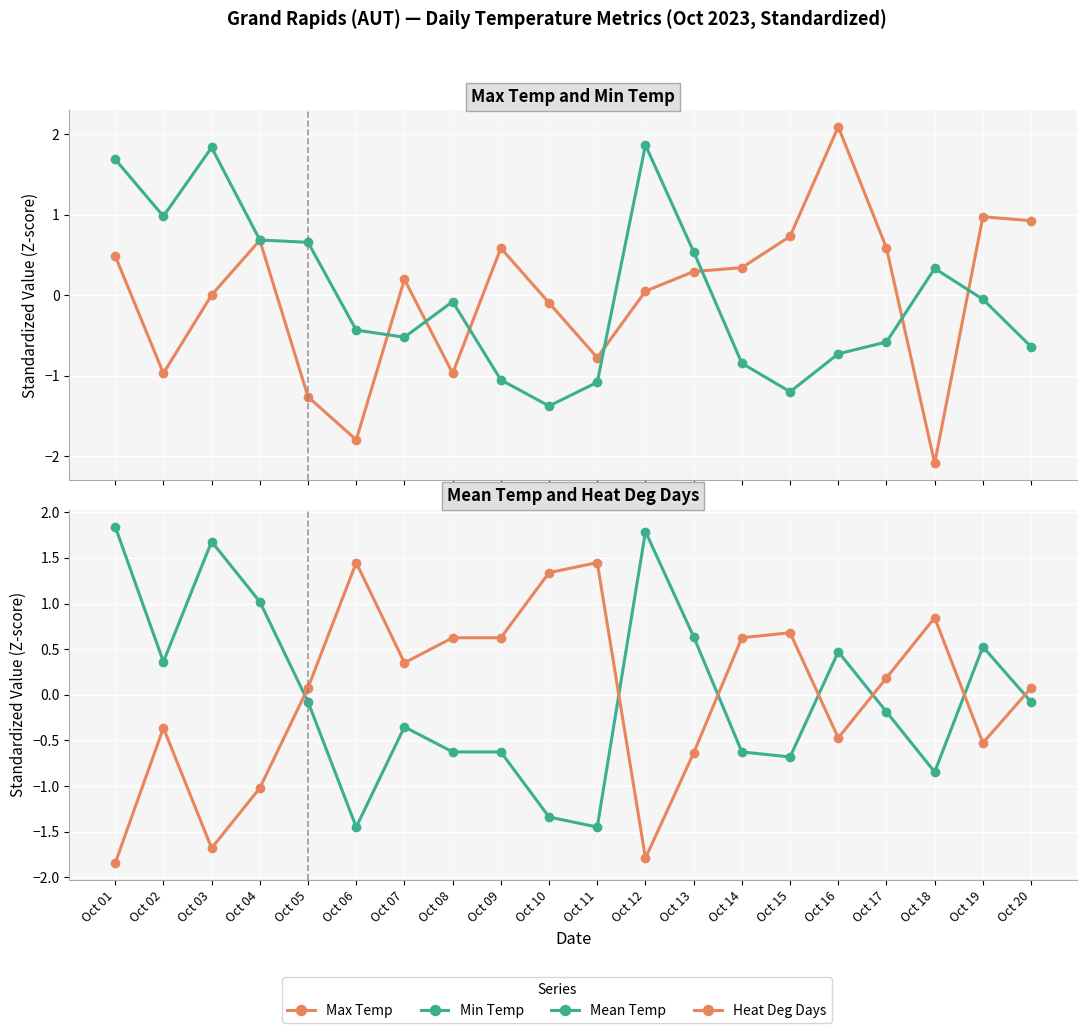

Reading left to right, what are all the values shown in this chart?

Max Temp: 0.5	-1.0	0.0	0.7	-1.3	-1.8	0.2	-1.0	0.6	-0.1	-0.8	0.1	0.3	0.3	0.7	2.1	0.6	-2.1	1.0	0.9
Min Temp: 1.7	1.0	1.8	0.7	0.7	-0.4	-0.5	-0.1	-1.1	-1.4	-1.1	1.9	0.5	-0.8	-1.2	-0.7	-0.6	0.3	-0.1	-0.6
Mean Temp: 1.8	0.4	1.7	1.0	-0.1	-1.4	-0.4	-0.6	-0.6	-1.3	-1.4	1.8	0.6	-0.6	-0.7	0.5	-0.2	-0.8	0.5	-0.1
Heat Deg Days: -1.8	-0.4	-1.7	-1.0	0.1	1.4	0.4	0.6	0.6	1.3	1.4	-1.8	-0.6	0.6	0.7	-0.5	0.2	0.8	-0.5	0.1